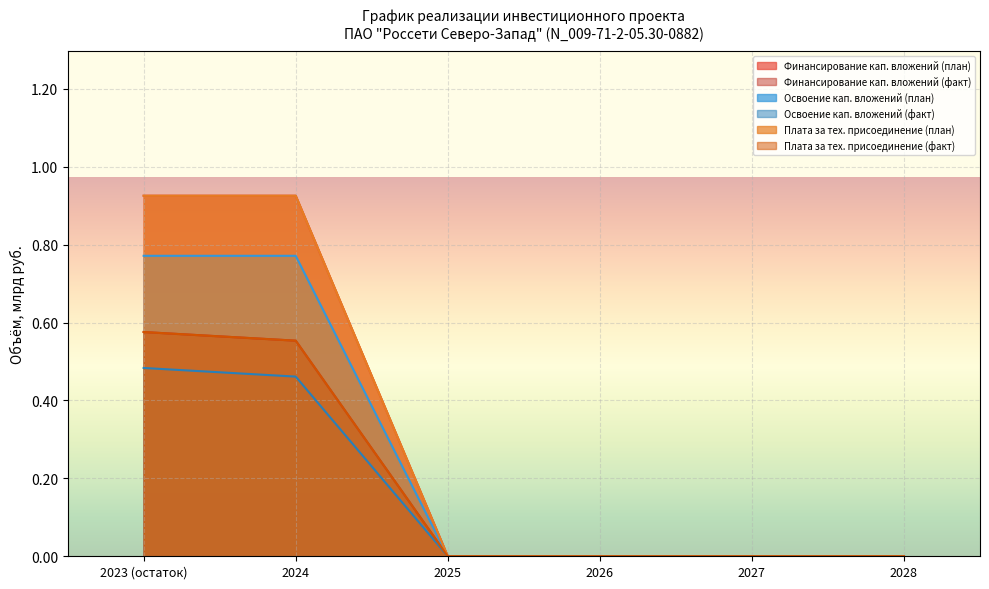

True or false: Финансирование кап. вложений (план) has more than 0 interior local peaks.

False